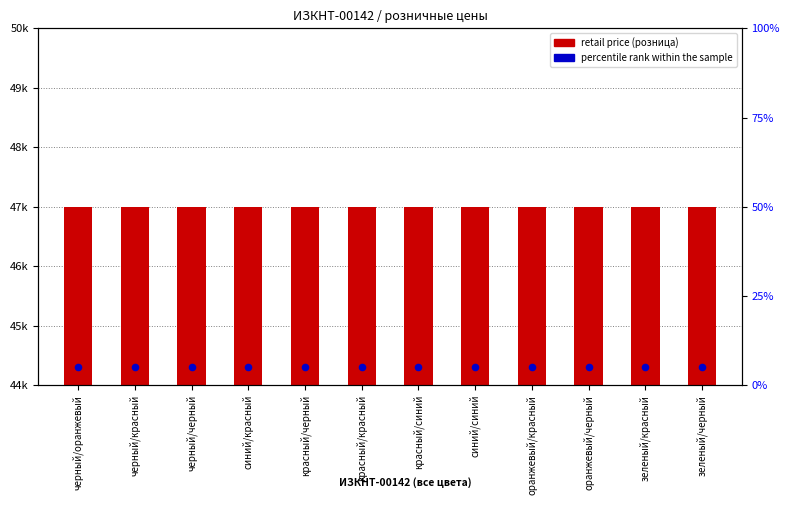

What are all the series names shown in the legend?

retail price (розница), percentile rank within the sample